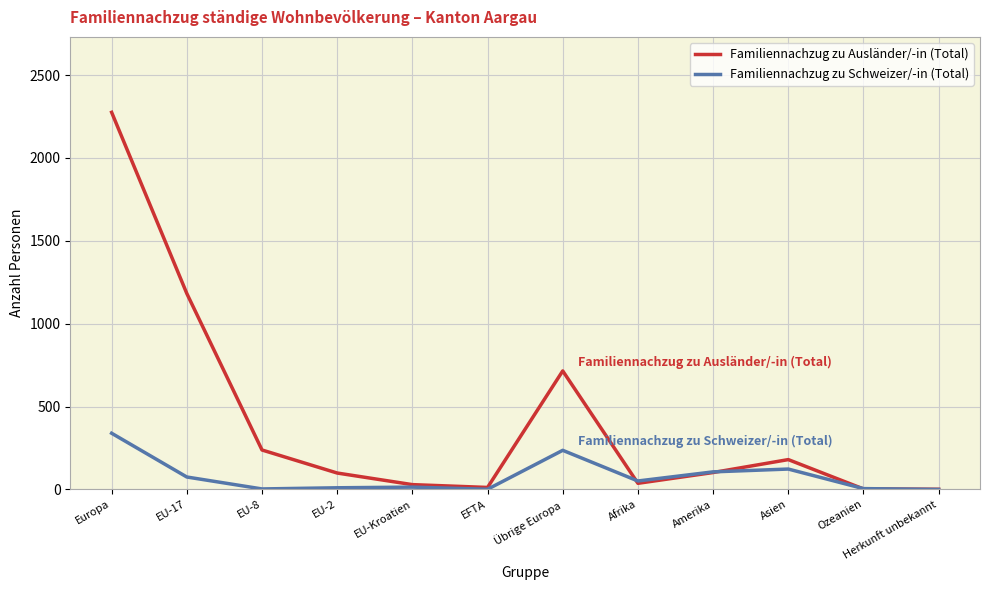

List the series in order of their peak value, lowest first.

Familiennachzug zu Schweizer/-in (Total), Familiennachzug zu Ausländer/-in (Total)